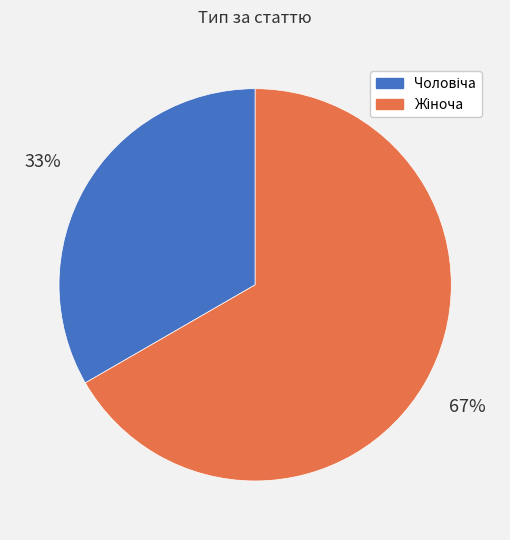

Does any single category account for the majority?

Yes